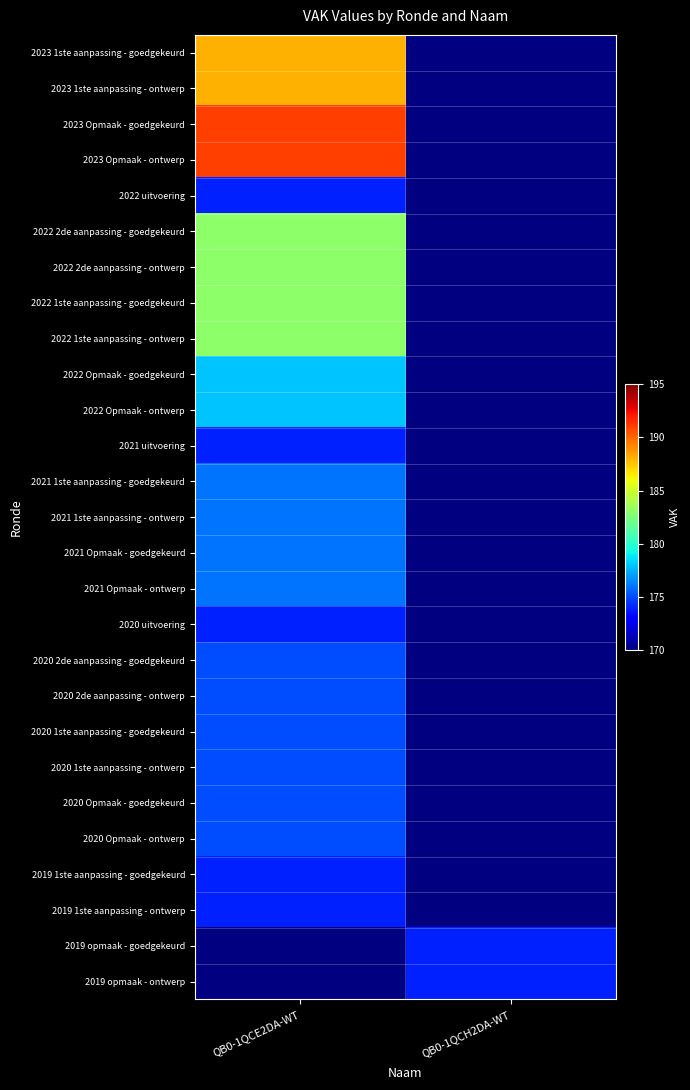

Which series has the largest range (max minus min)?

2023 1ste aanpassing - goedgekeurd